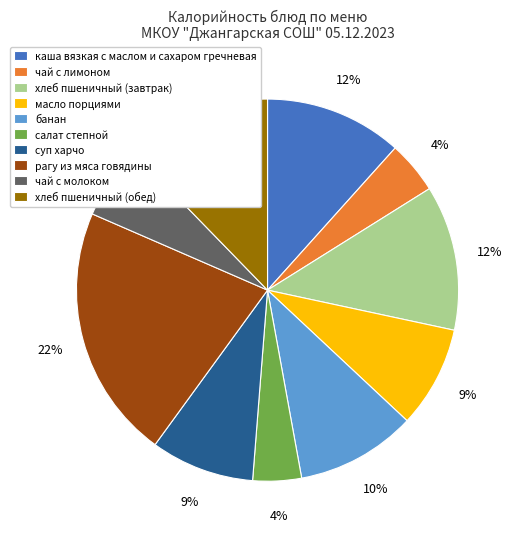

Which has a higher value, чай с молоком or суп харчо?

суп харчо